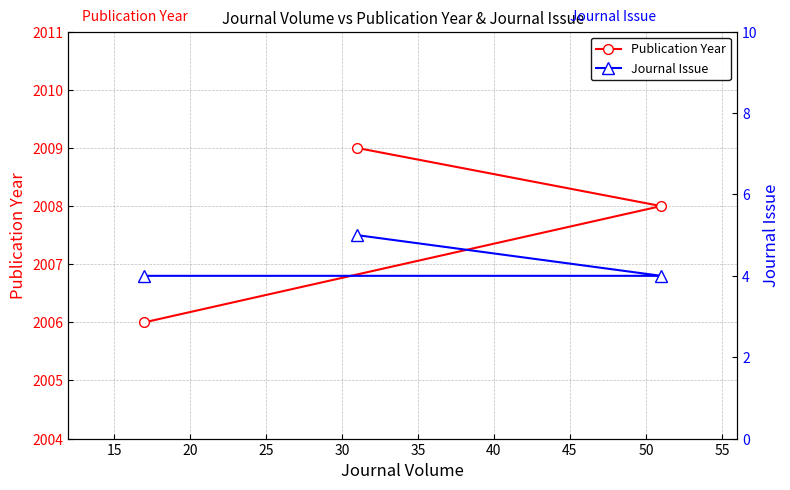

What is the lowest value of the Publication Year series?

2006